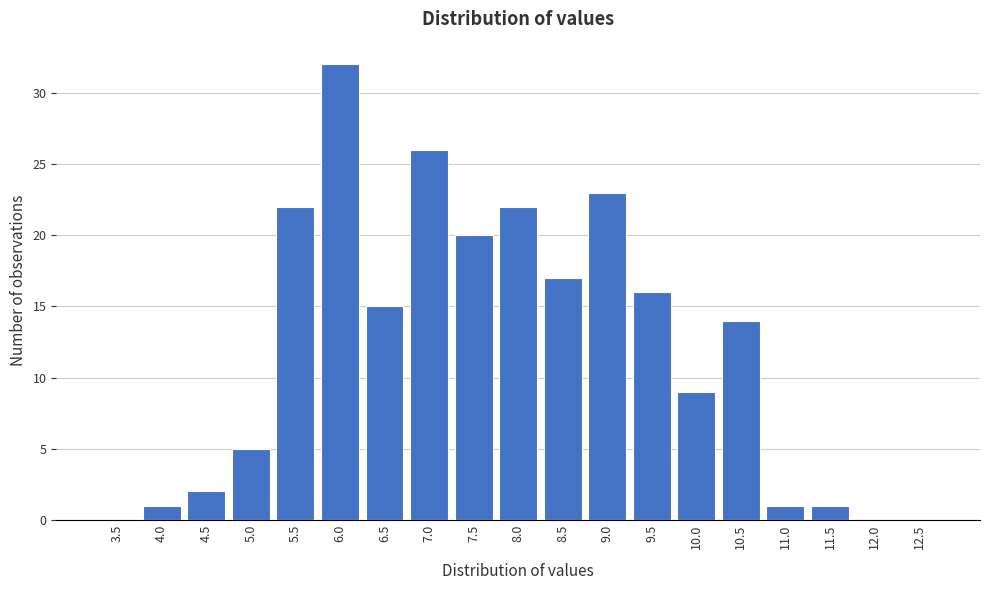

Reading right to left, what are all the values shown in this chart?

12.5=0	12.0=0	11.5=1	11.0=1	10.5=14	10.0=9	9.5=16	9.0=23	8.5=17	8.0=22	7.5=20	7.0=26	6.5=15	6.0=32	5.5=22	5.0=5	4.5=2	4.0=1	3.5=0